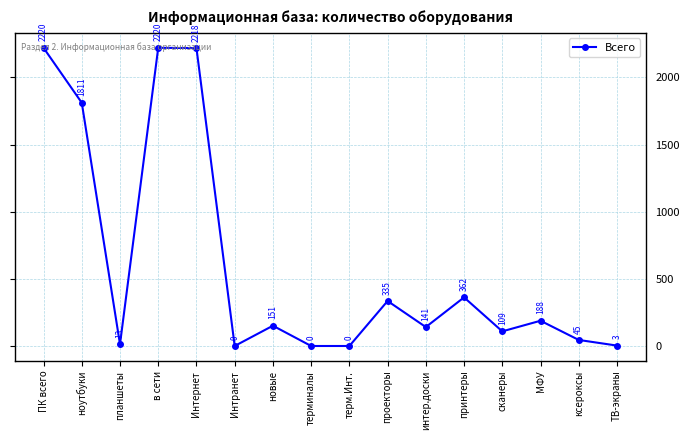

Is it true that the value at новые is 268?

False